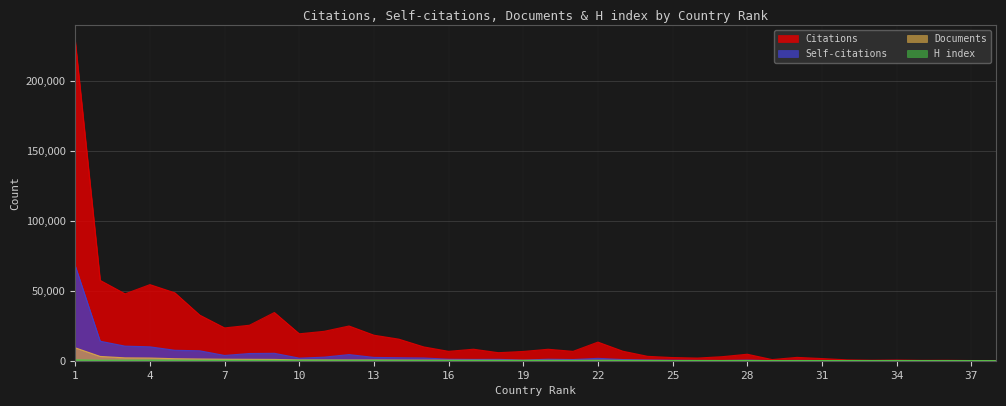

Count the number of data series in this chart.

4